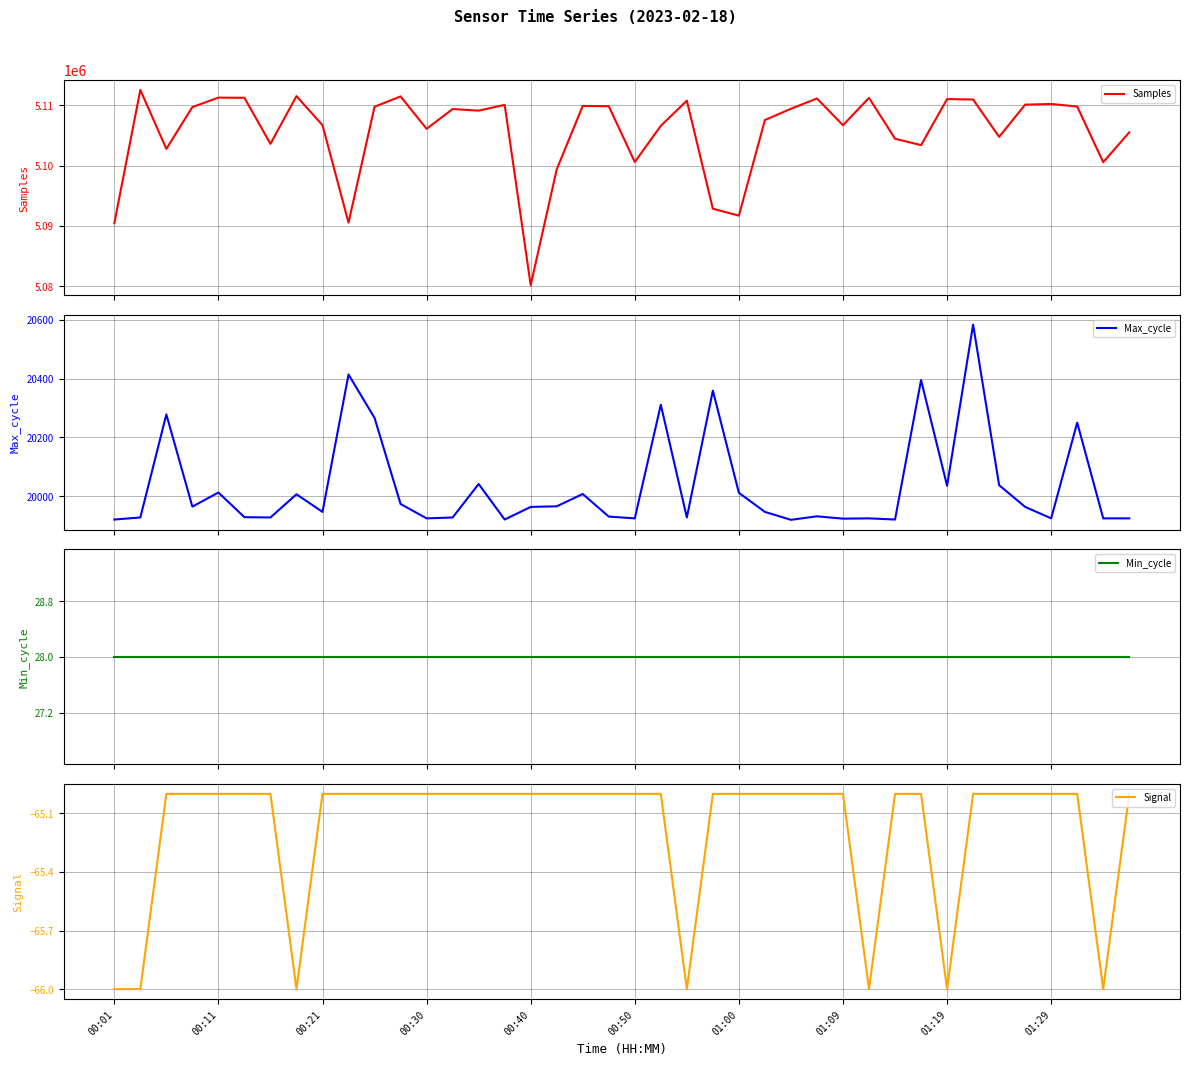

What is the minimum value shown in the chart?

-66